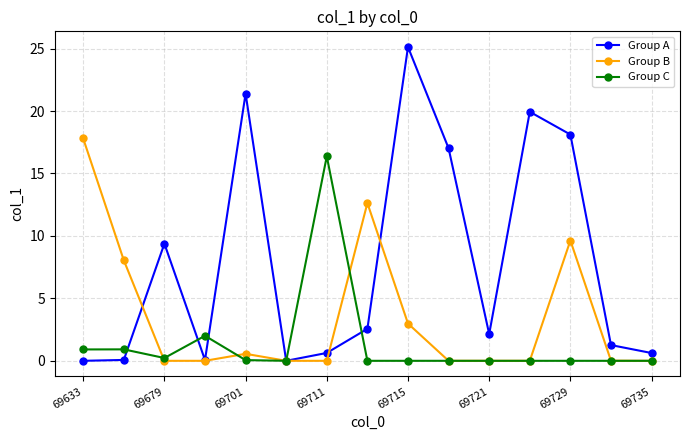

Which series has the widest spread of values?

Group A